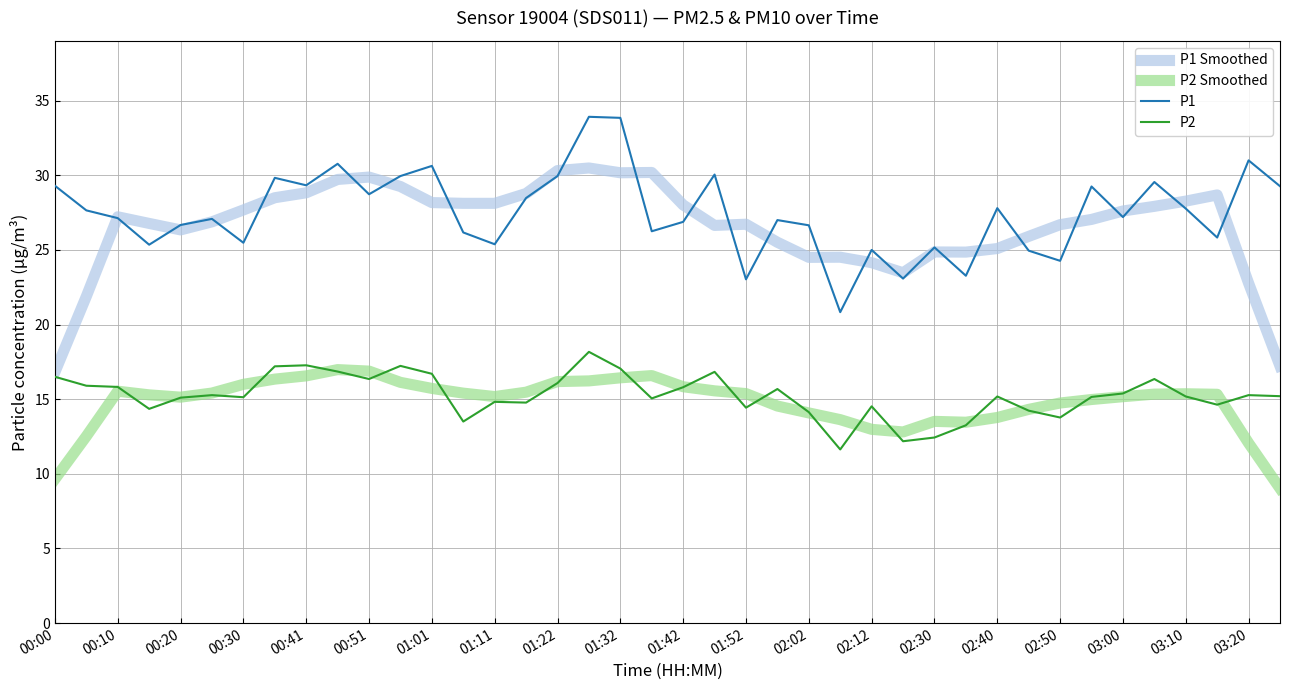

What is the minimum value shown in the chart?

9.0